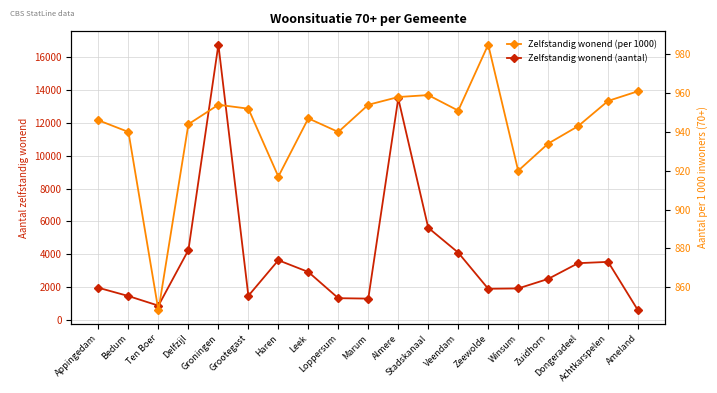

True or false: Zelfstandig wonend (per 1000) and Zelfstandig wonend (aantal) cross at least once.

True